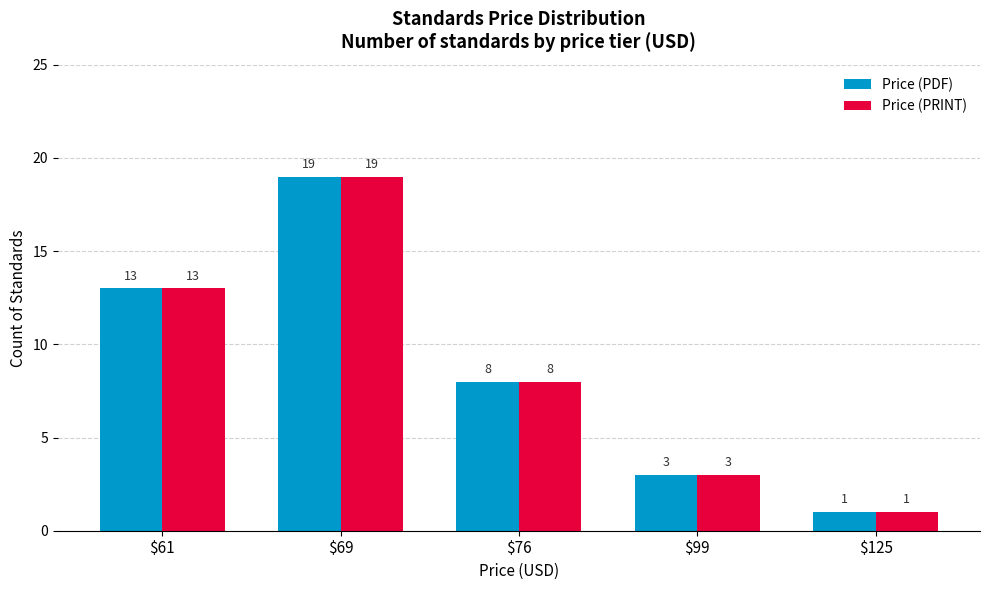

Does the chart contain stacked bars?

No